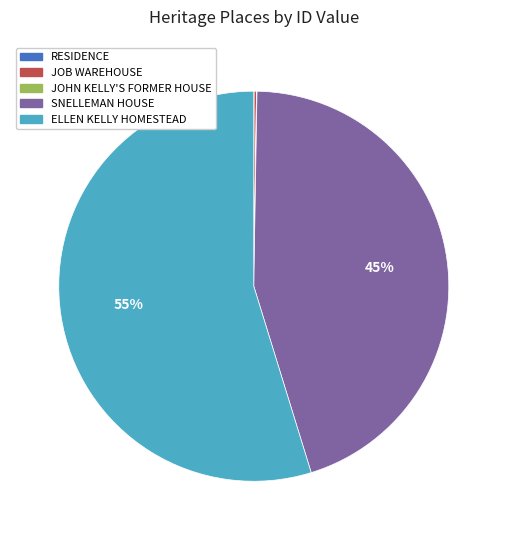

Is there any slice that represents more than half of the pie?

Yes